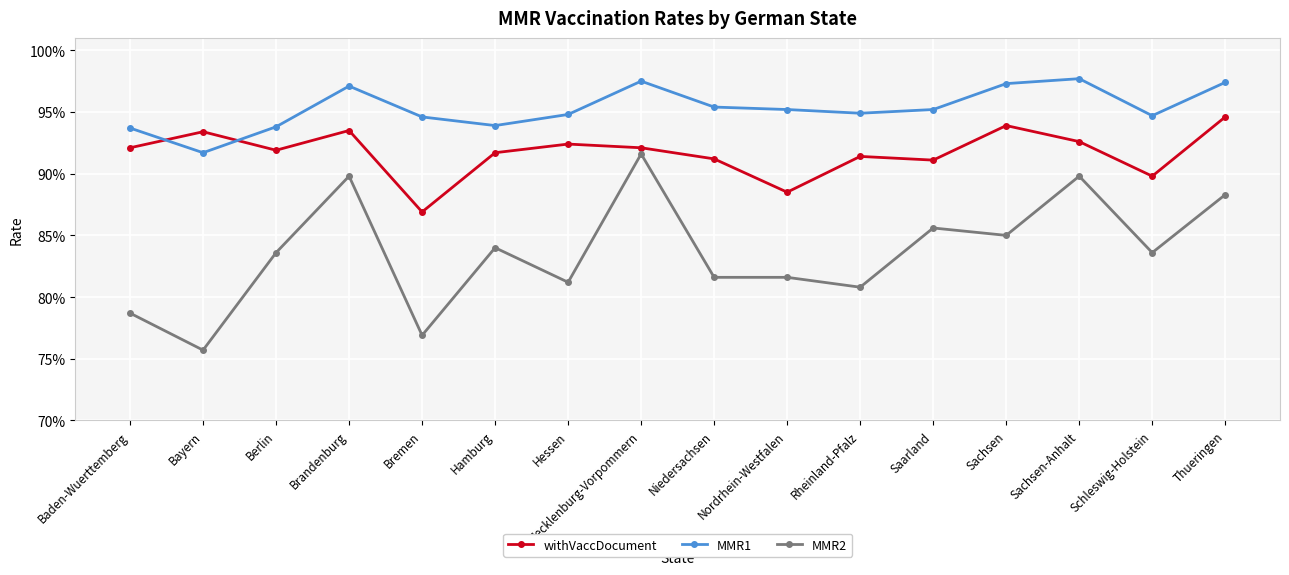

What are all the series names shown in the legend?

withVaccDocument, MMR1, MMR2